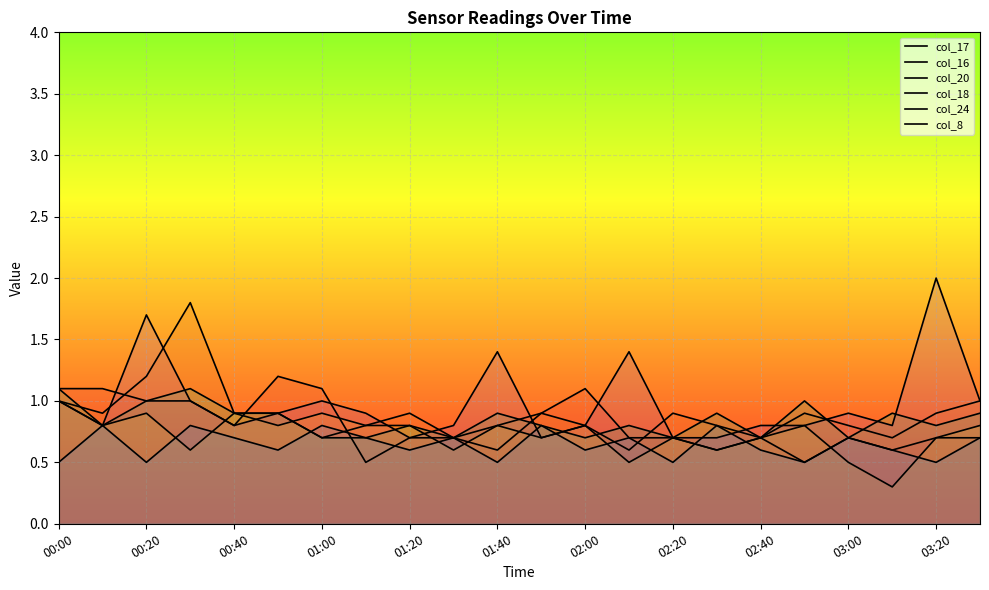

Is it true that col_18 equals 0.2 at 02:00?

False